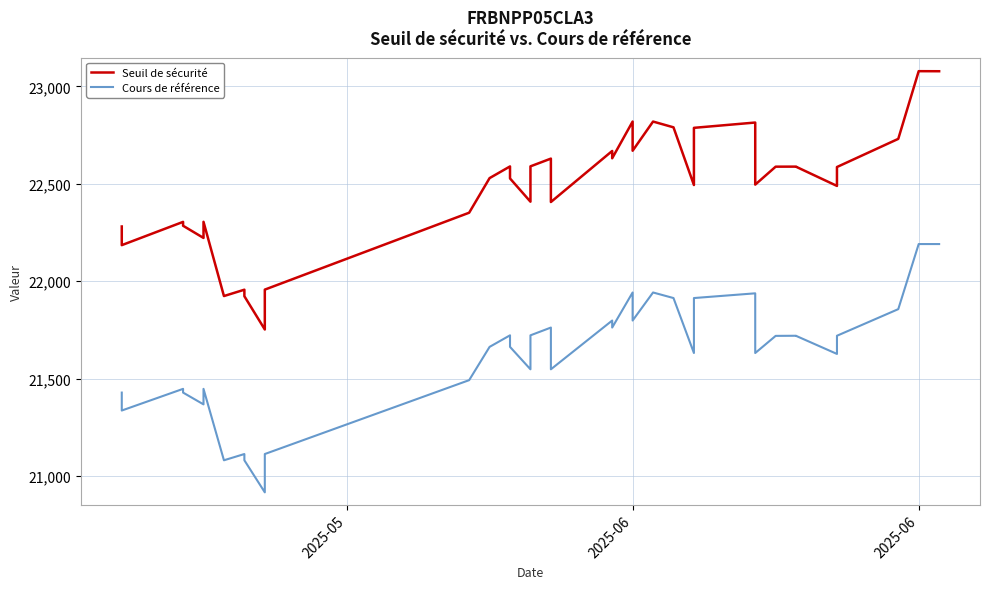

Count the number of data series in this chart.

2